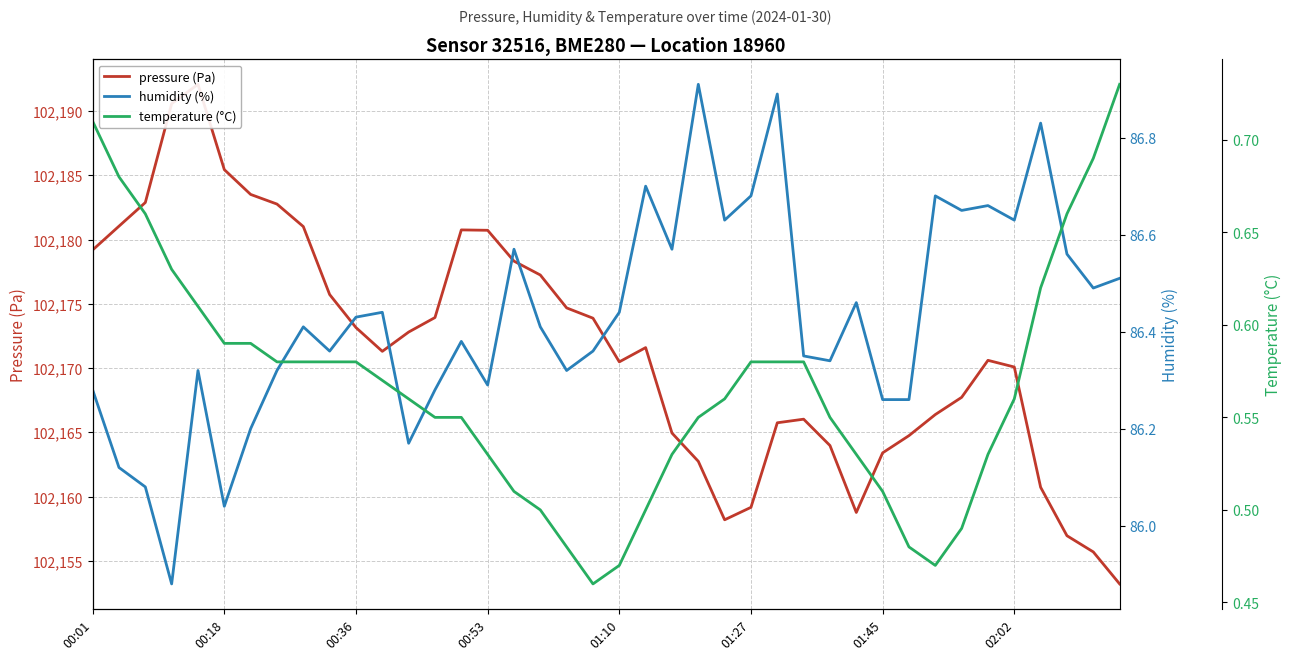

True or false: temperature (°C) and pressure (Pa) cross at least once.

False